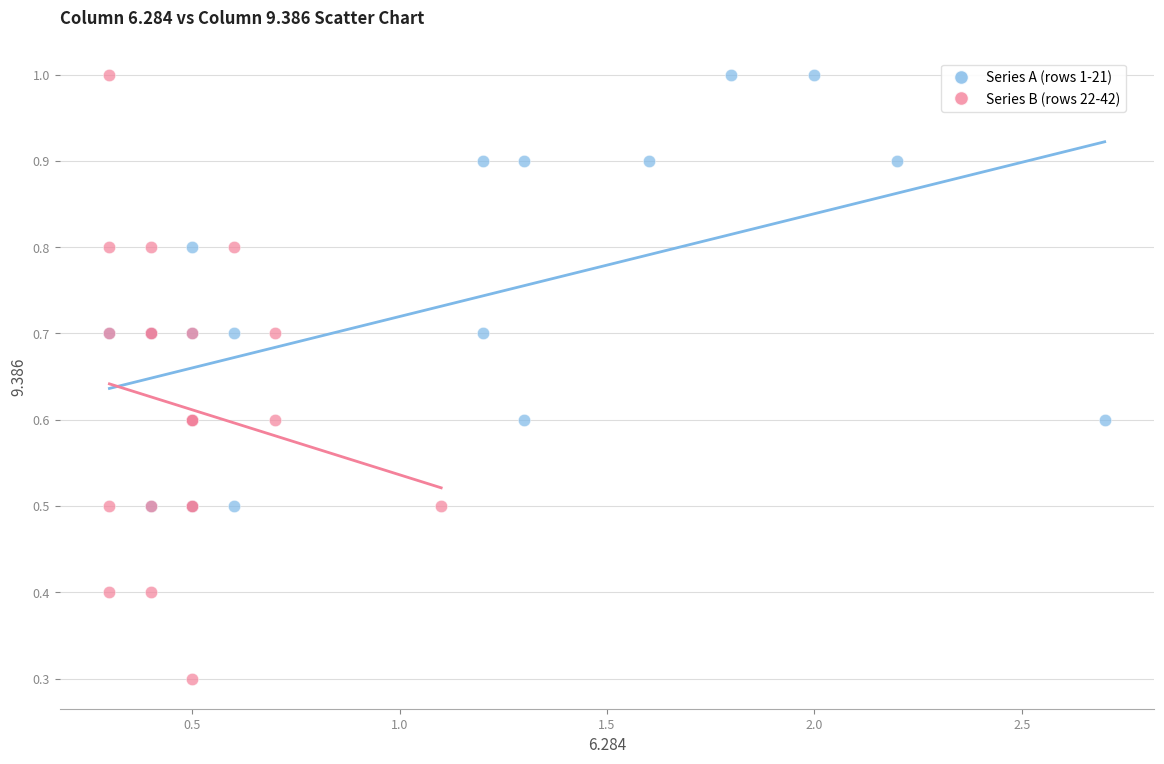

Which series has the widest spread of Y values?

Series B (rows 22-42)